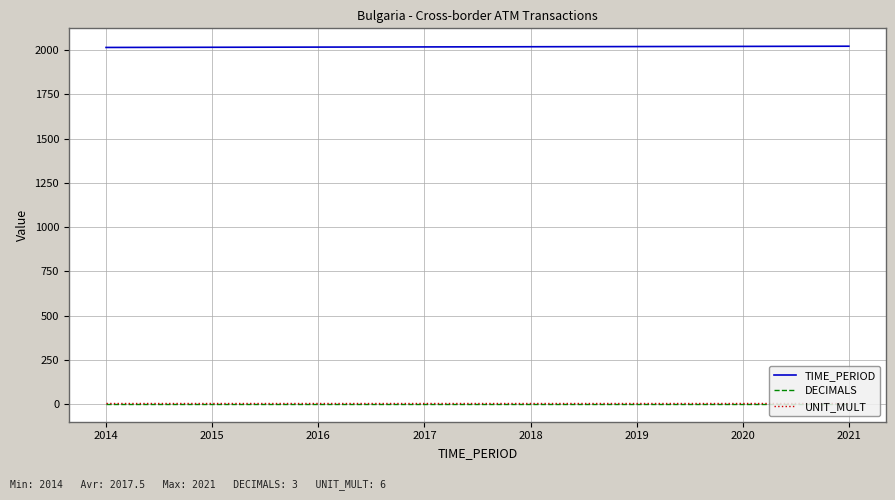

How many lines are shown in the chart?

3